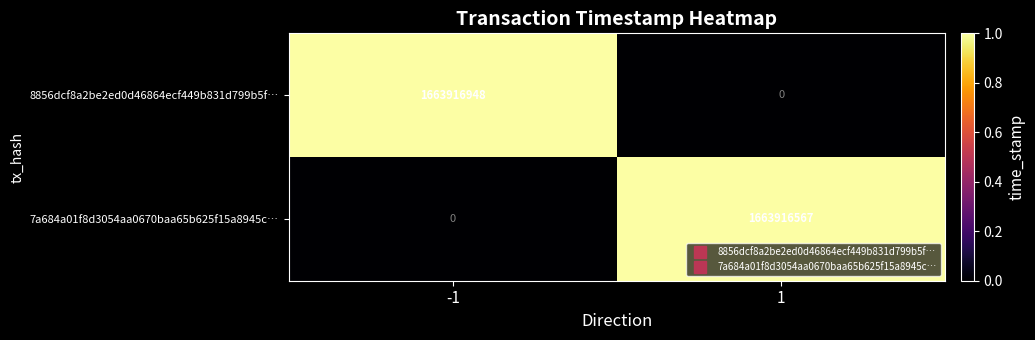

How many distinct data groups are displayed?

2